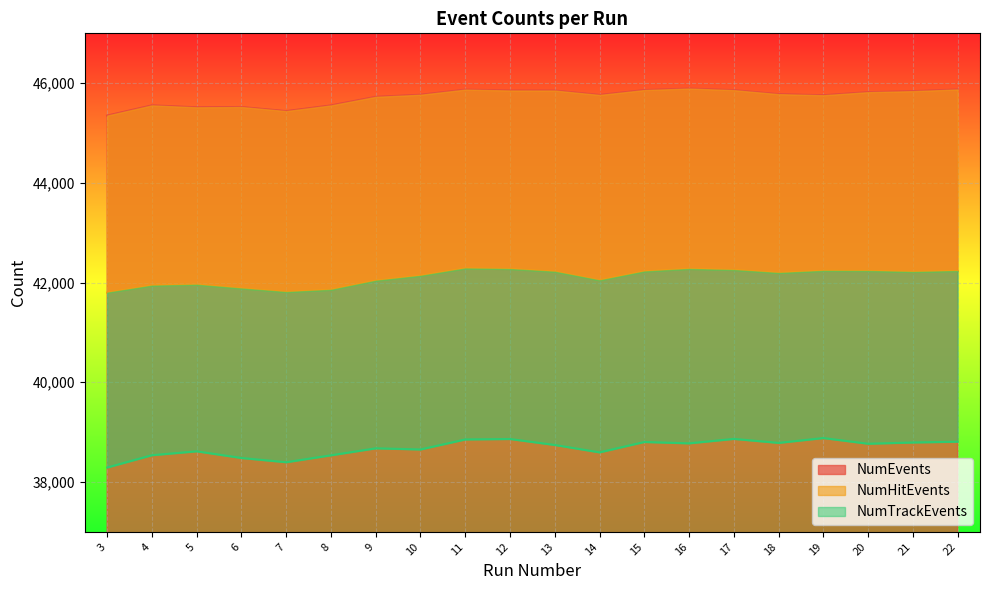

How many categories are shown in the chart?

20